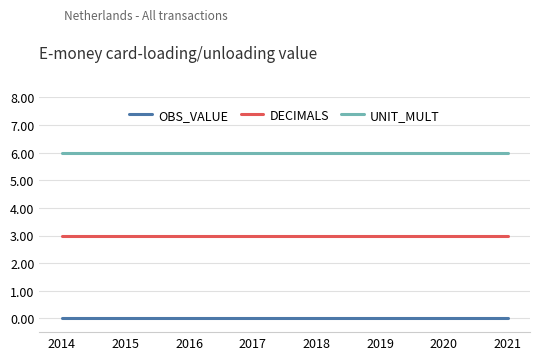

What is the difference between the highest and lowest values at 2020?

6